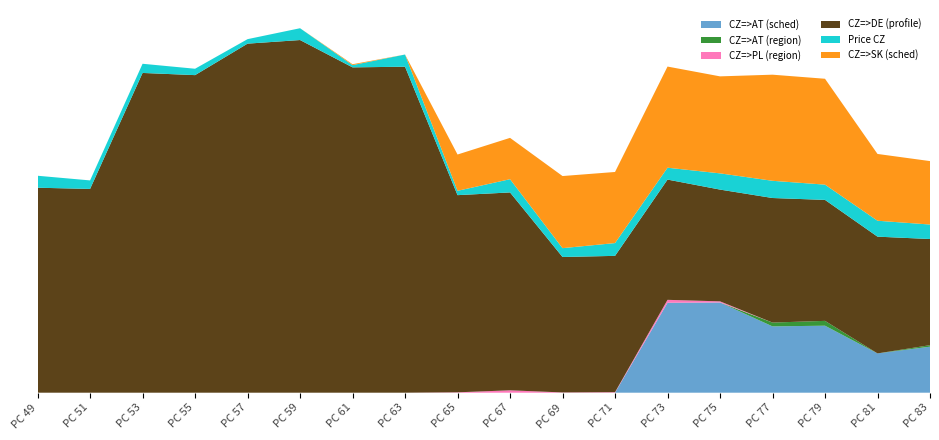

Reading left to right, extract all data points from this chart.

CZ=>AT (sched): 0.0	0.0	0.0	0.0	0.0	0.0	0.0	0.0	0.0	0.0	0.0	0.0	822.8	825.2	606.7	612.9	359.4	421.2
CZ=>AT (region): 0.0	0.0	0.0	0.0	0.0	0.0	0.0	0.0	0.0	0.0	0.0	0.0	0.0	0.0	34.9	44.2	0.0	13.6
CZ=>PL (region): 0.0	0.0	0.0	0.0	0.0	0.0	0.0	0.0	3.5	21.9	2.4	4.7	26.7	10.4	0.0	0.0	0.0	0.0
CZ=>DE (profile): 1875.0	1864.0	2925.0	2905.0	3193.0	3226.0	2976.0	2982.0	1803.6	1810.0	1239.0	1247.0	1100.0	1022.4	1139.3	1106.5	1068.0	971.0
Price CZ: 109.6	78.0	83.9	58.4	41.1	108.0	20.6	111.5	39.7	121.2	80.9	117.1	108.6	148.4	157.5	139.7	145.7	132.6
CZ=>SK (sched): 0.0	0.0	0.0	0.0	0.0	0.0	8.2	0.0	332.0	378.0	659.6	650.3	925.3	887.3	970.7	968.5	610.9	580.3